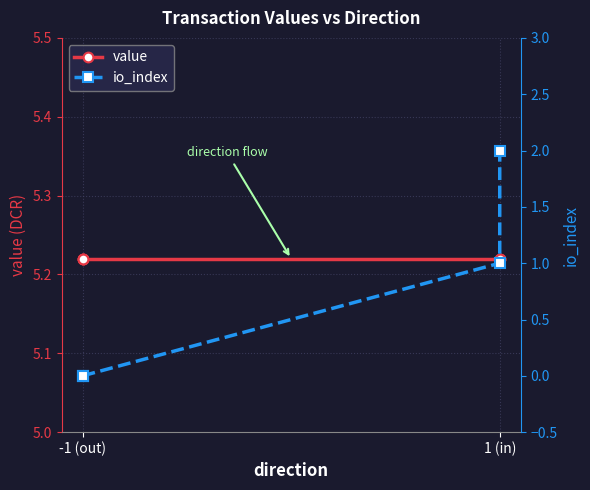

True or false: value has more than 1 points higher than both neighbors.

False